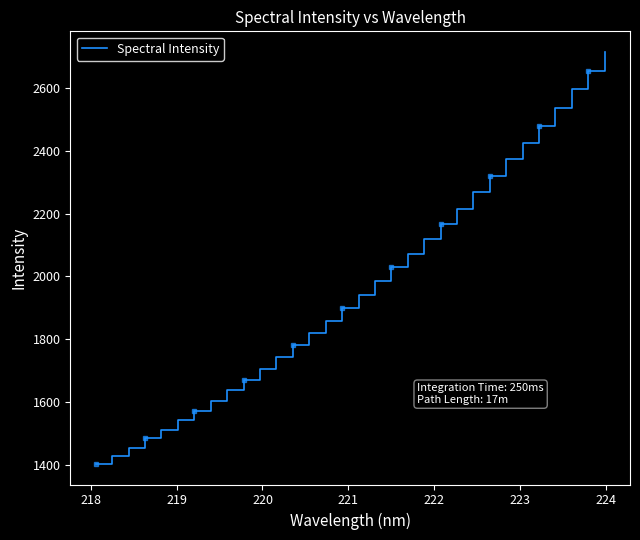

Reading left to right, extract all data points from this chart.

1402.6	1428.5	1454.2	1484.1	1511.6	1541.0	1571.4	1603.1	1637.2	1671.0	1706.0	1741.6	1780.8	1818.3	1858.3	1897.8	1940.5	1985.2	2028.2	2072.0	2118.2	2167.8	2216.1	2268.6	2319.6	2373.3	2425.1	2480.3	2537.4	2595.2	2653.3	2714.9